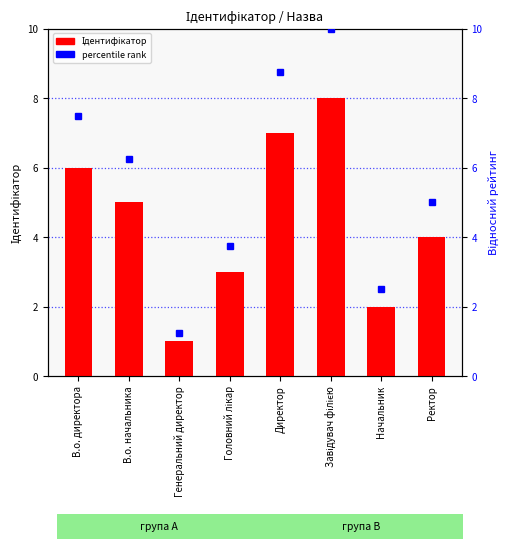

Reading right to left, transcribe all the data shown in this chart.

Ідентифікатор: 4.0	2.0	8.0	7.0	3.0	1.0	5.0	6.0
percentile rank: 5.0	2.5	10.0	8.8	3.8	1.2	6.2	7.5